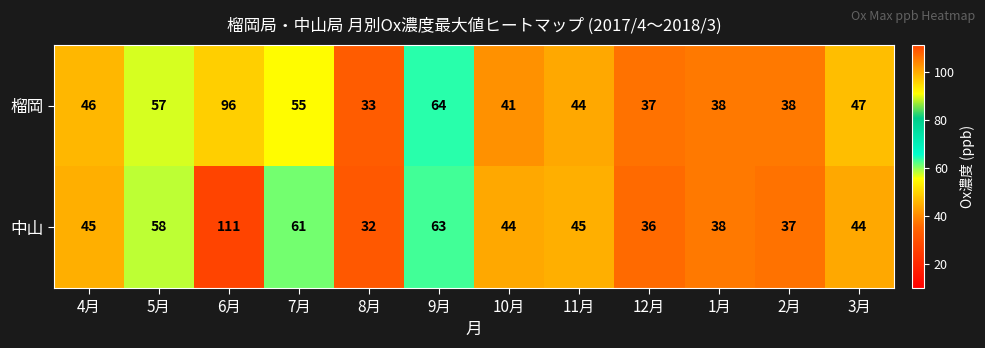

How many data points in 榴岡 are less than 46?

6